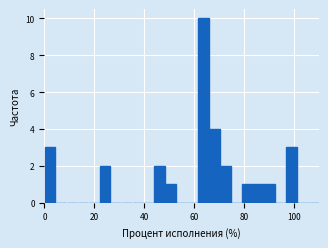

Around what value on the x-axis is the tallest bar? Give the approximate position of its centre, as read against the axis.

64